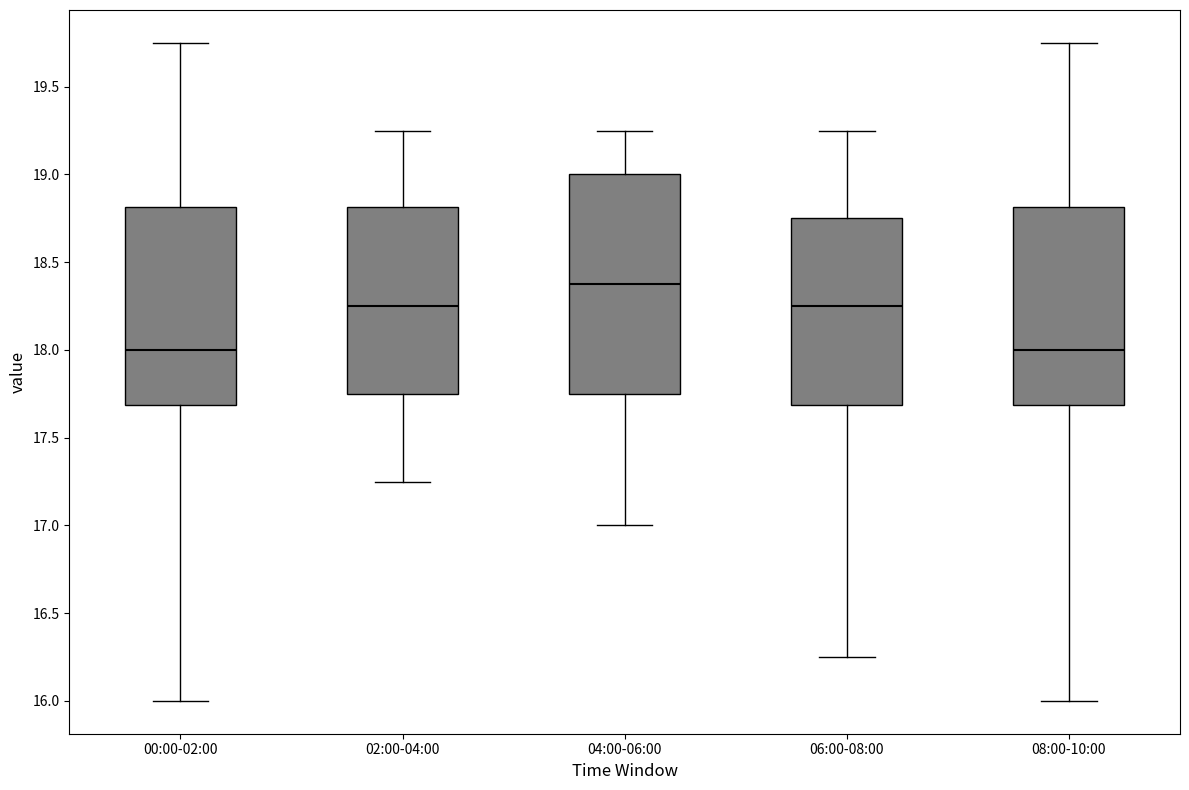

Reading left to right, read every box against the y-axis: the position of its median line, the range the box covers, and the ends of its whiskers. The values are not printed on the chart, so give them approximately, as read against the axis.

00:00-02:00: median 18.00, box 17.70 to 18.80, whiskers 16.00 to 19.75
02:00-04:00: median 18.25, box 17.75 to 18.80, whiskers 17.25 to 19.25
04:00-06:00: median 18.40, box 17.75 to 19.00, whiskers 17.00 to 19.25
06:00-08:00: median 18.25, box 17.70 to 18.75, whiskers 16.25 to 19.25
08:00-10:00: median 18.00, box 17.70 to 18.80, whiskers 16.00 to 19.75